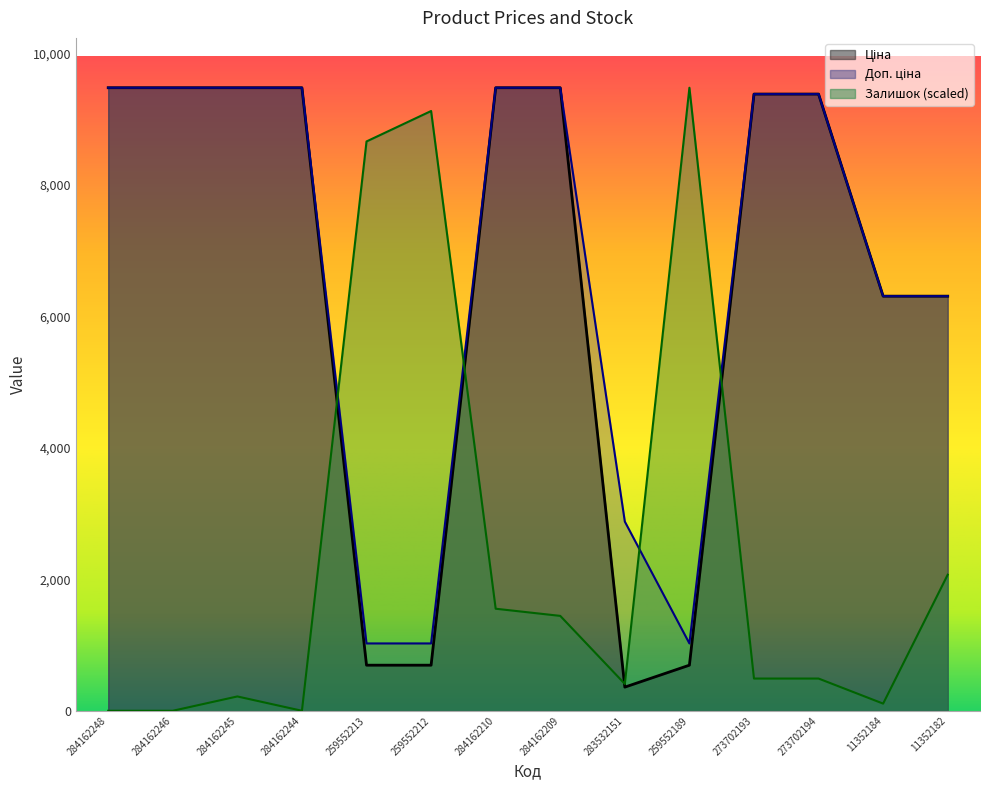

What is the maximum value shown in the chart?

9480.1